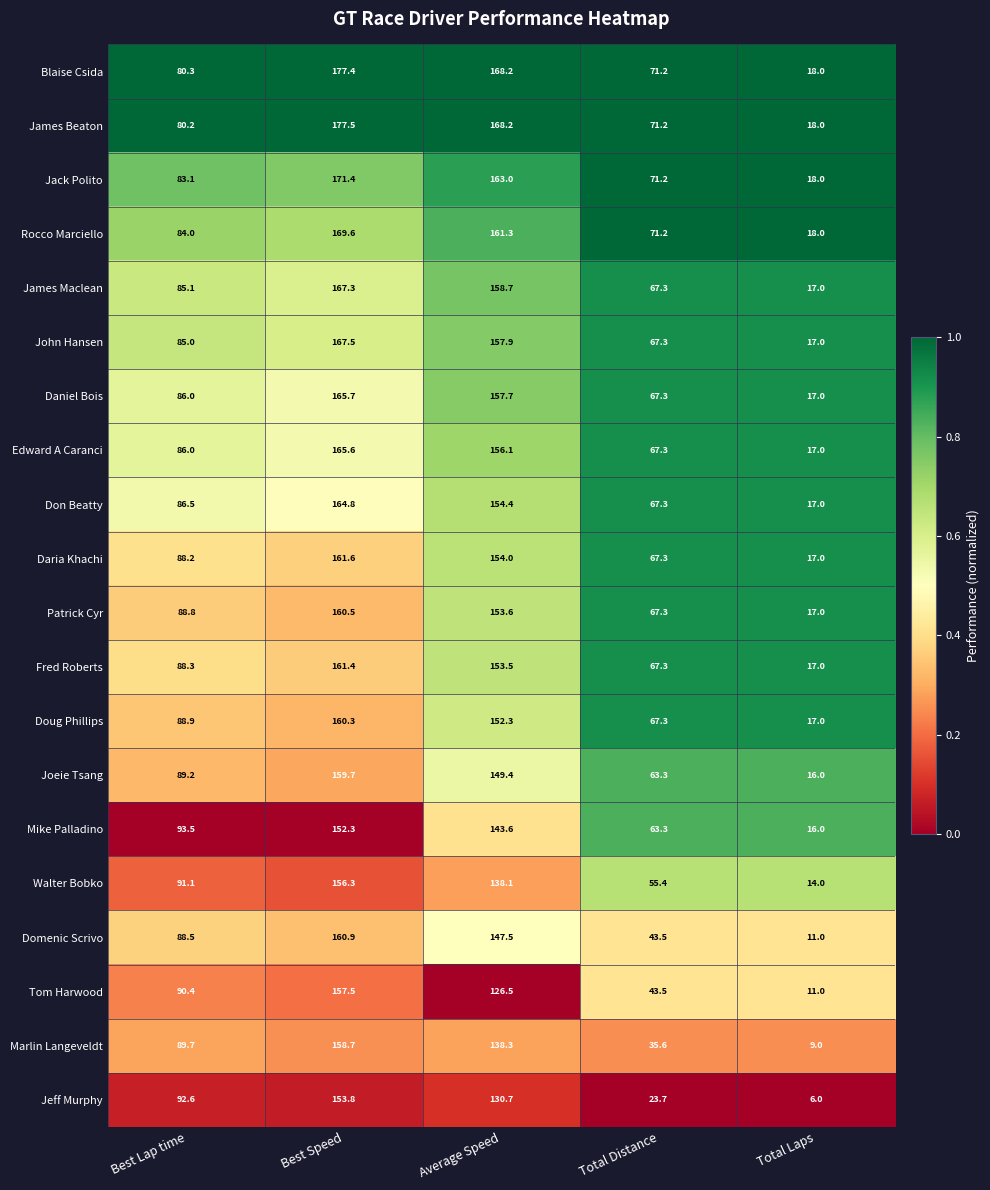

What is the sum of the Jack Polito values at Total Laps and Best Lap time?

101.1